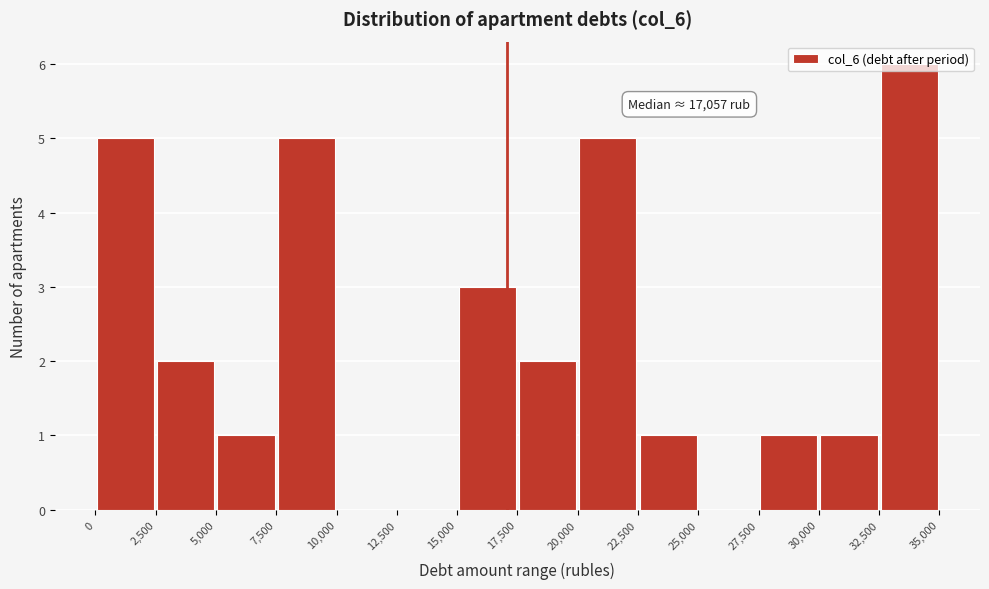

Which range on the x-axis has the tallest bar?

32,500 to 35,000